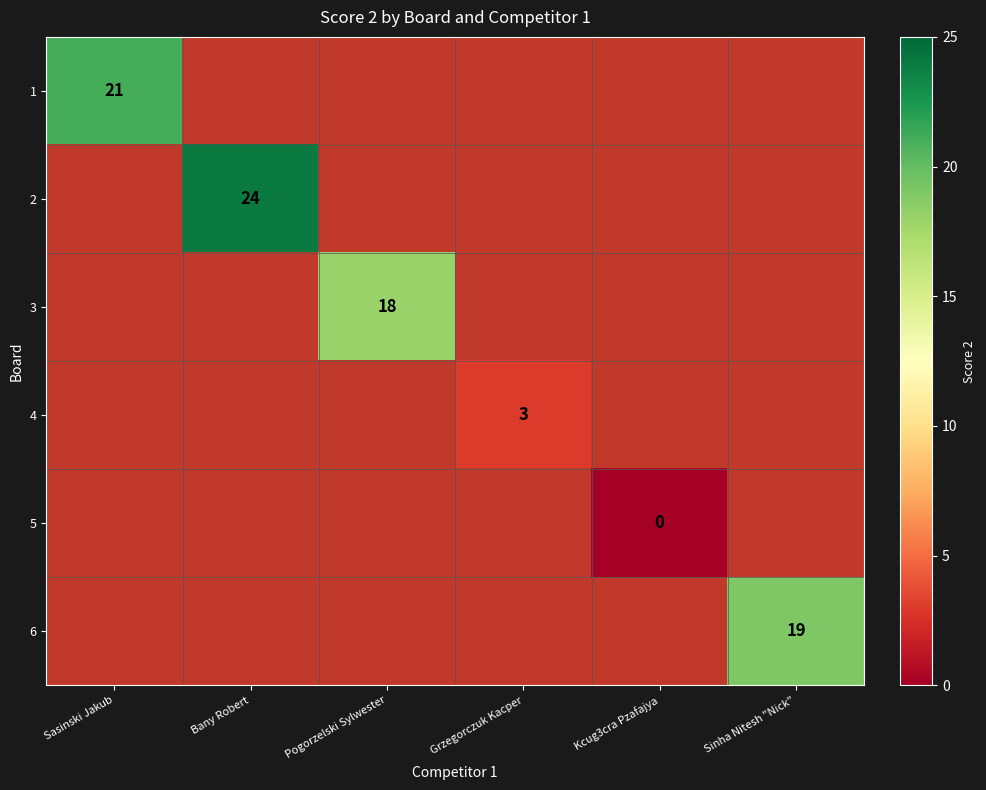

At how many categories does at least one series exceed 20?

2